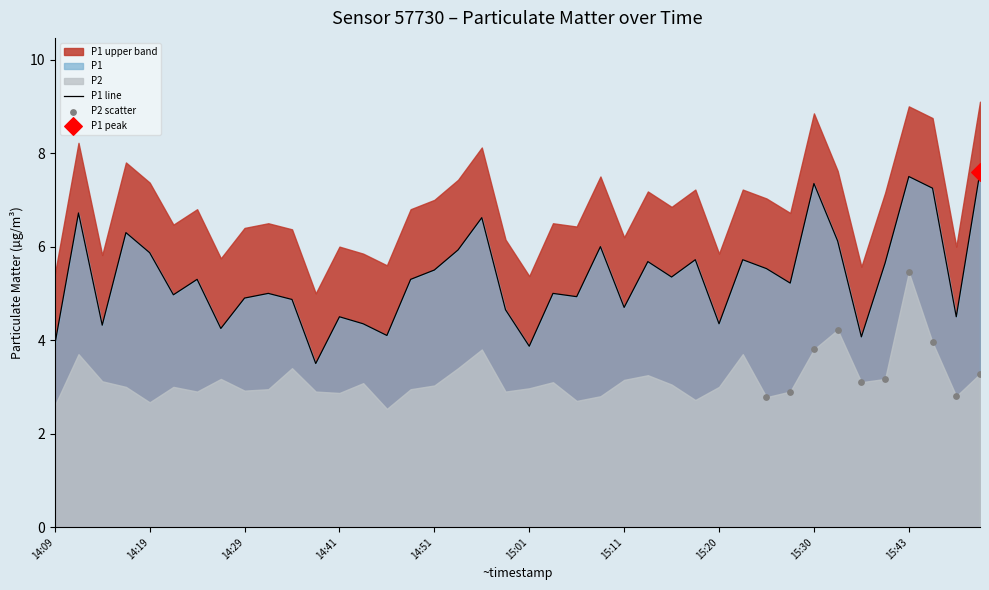

What is the change in value from 14:24 to 15:28?

-0.1